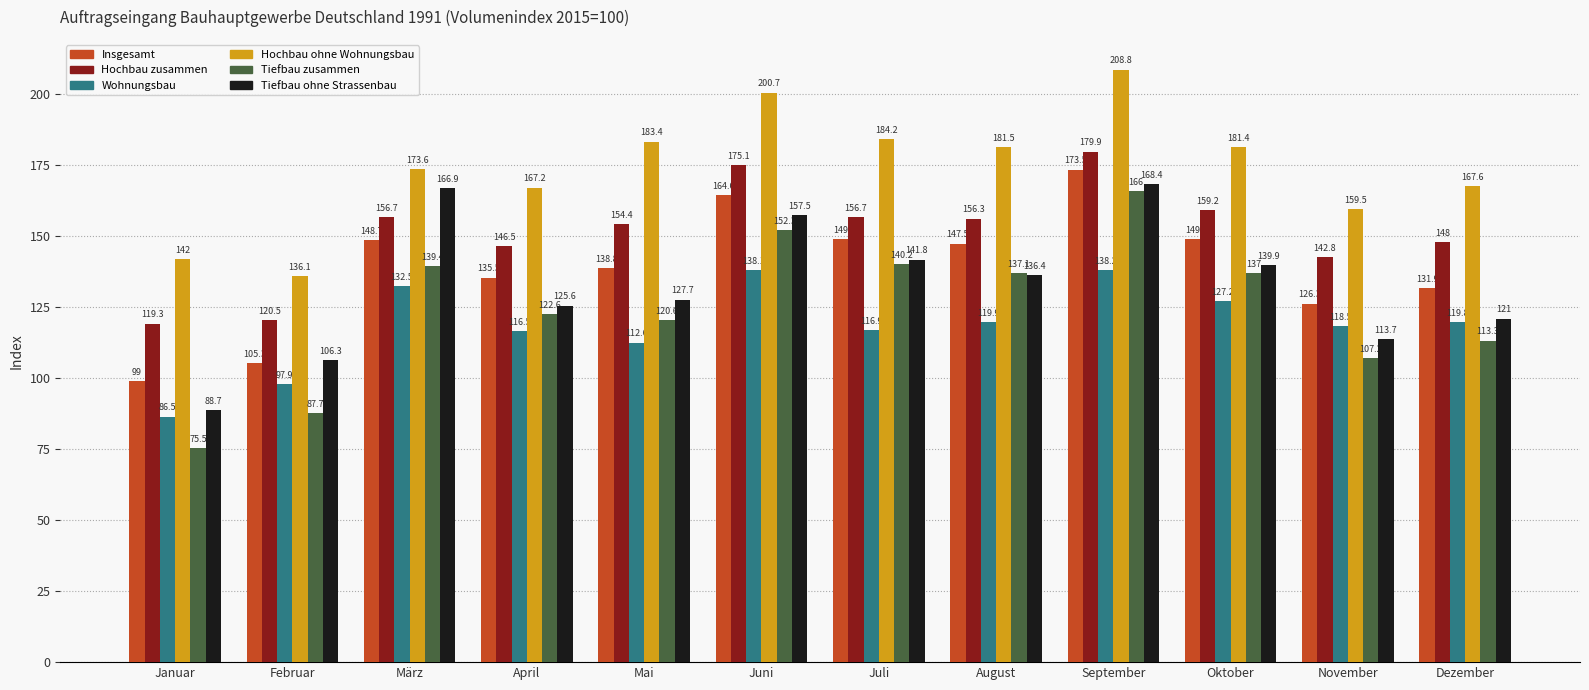

Between Januar and März, which series saw the biggest shift?

Tiefbau ohne Strassenbau